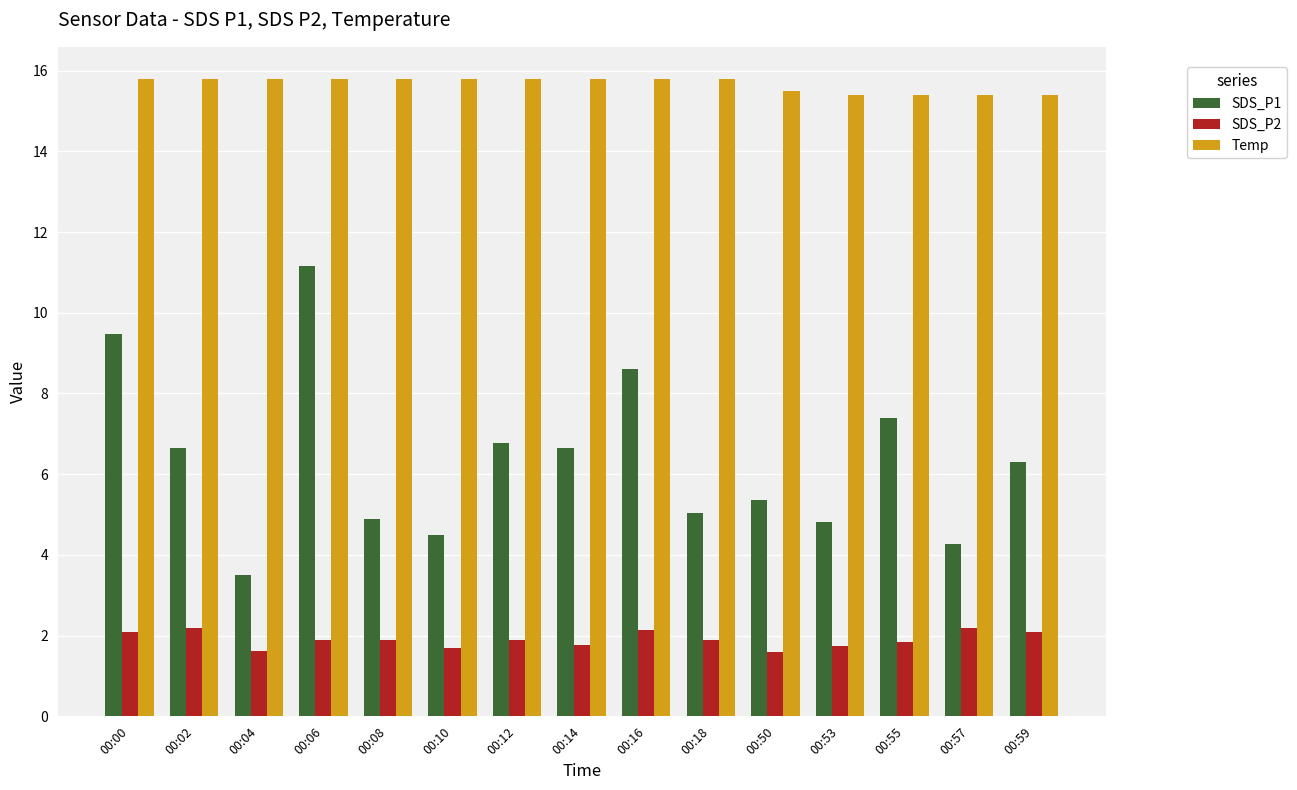

Which series has the widest spread of values?

SDS_P1